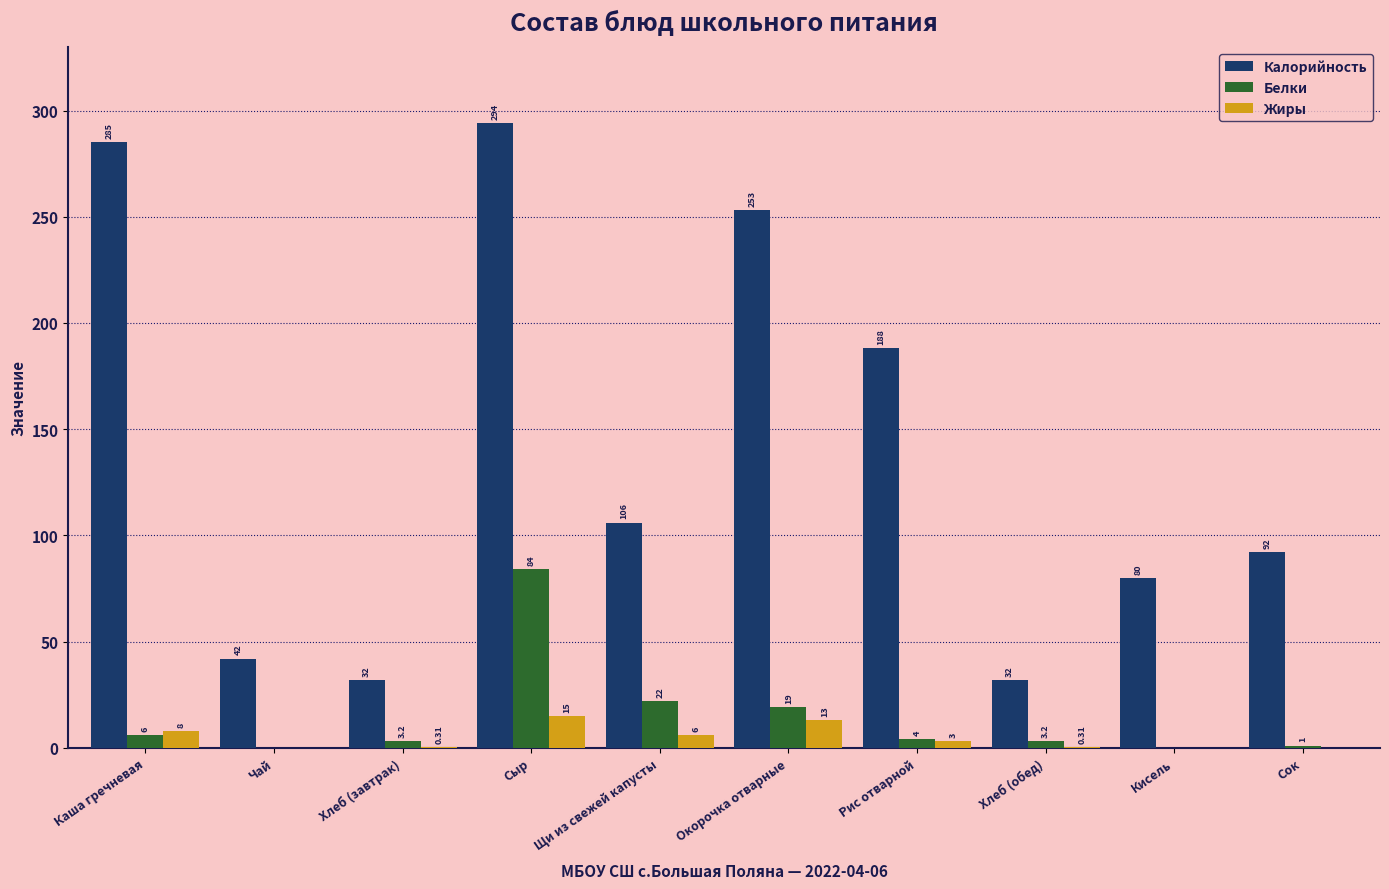

Which series changed the most between Сыр and Сок?

Калорийность